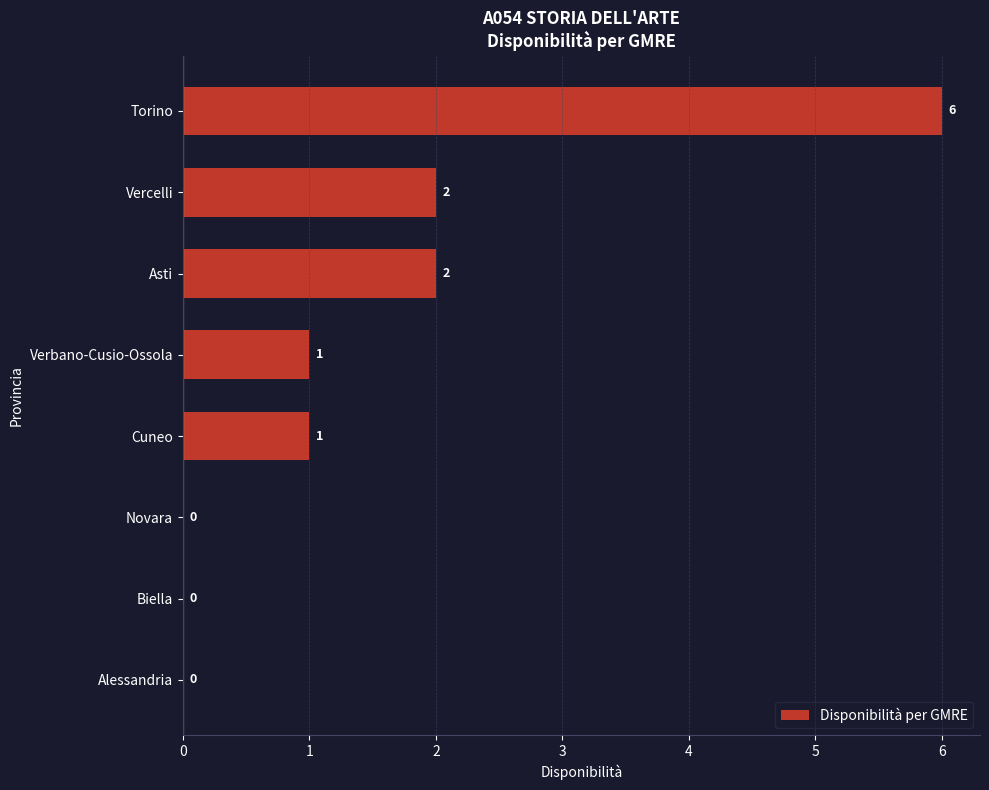

Approximately how many times larger is the value at Cuneo compared to Asti?

0.5